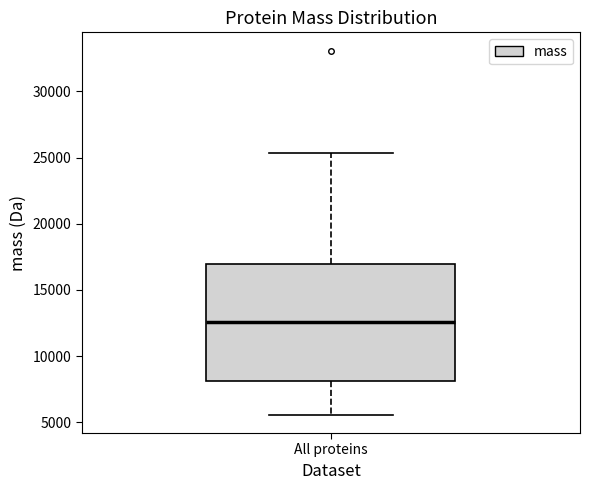

Where is the lower edge of the box for All proteins on the y-axis? The values are not printed on the chart, so give them approximately, as read against the axis.

8000